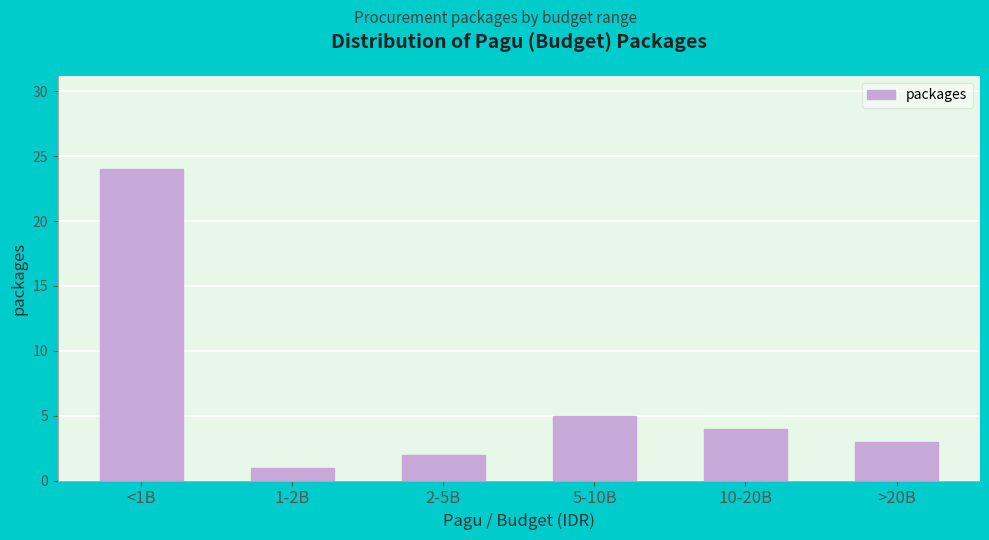

Reading left to right, list all the values displayed in this chart.

<1B=24	1-2B=1	2-5B=2	5-10B=5	10-20B=4	>20B=3